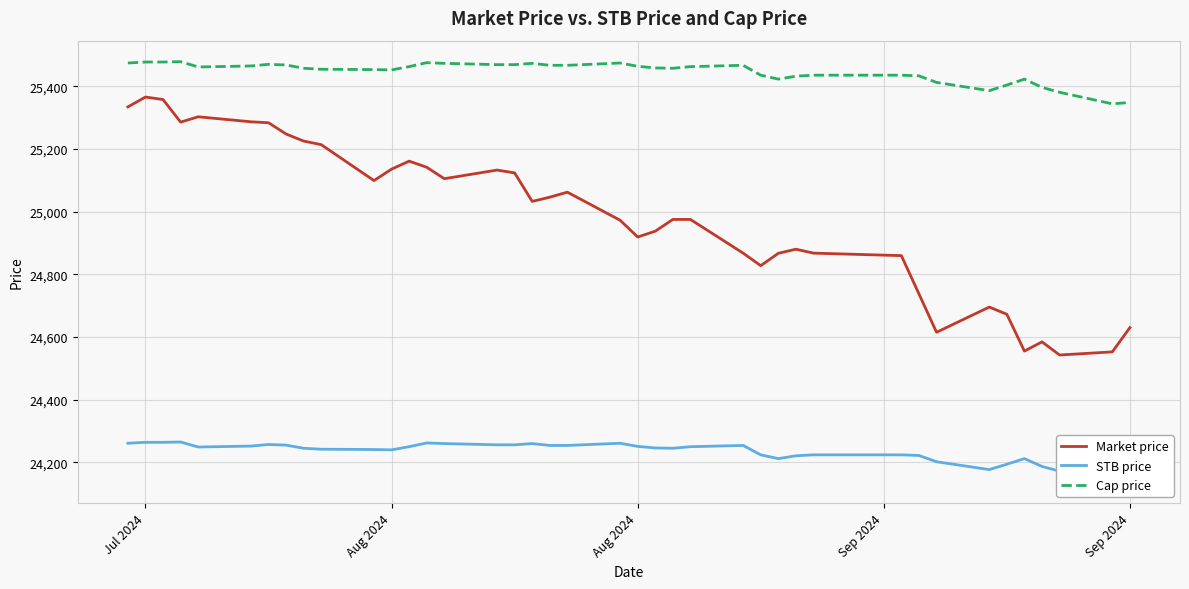

The value of Market price at 34 is 36139.3. True or false?

False